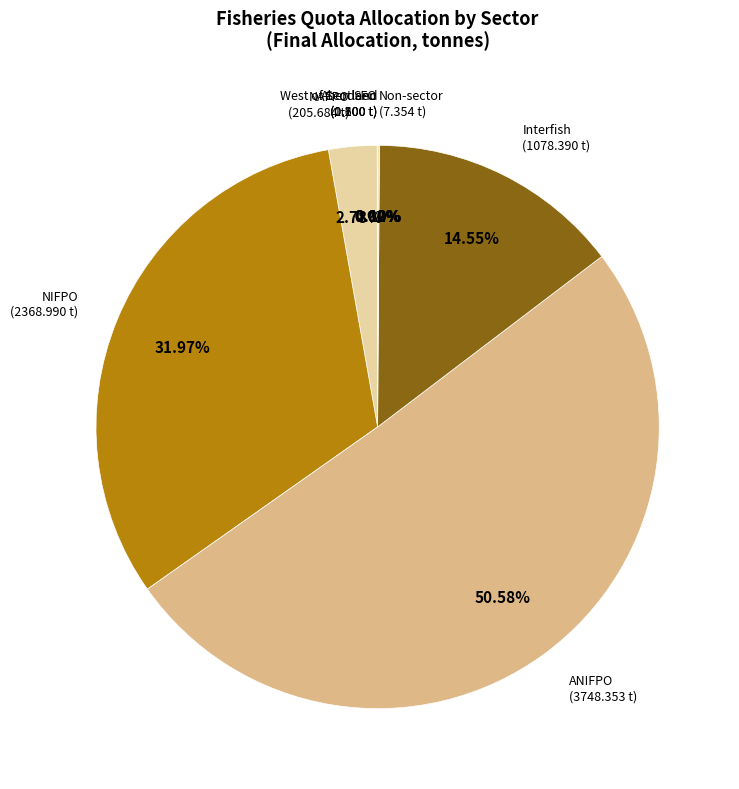

Which category accounts for the majority?

ANIFPO